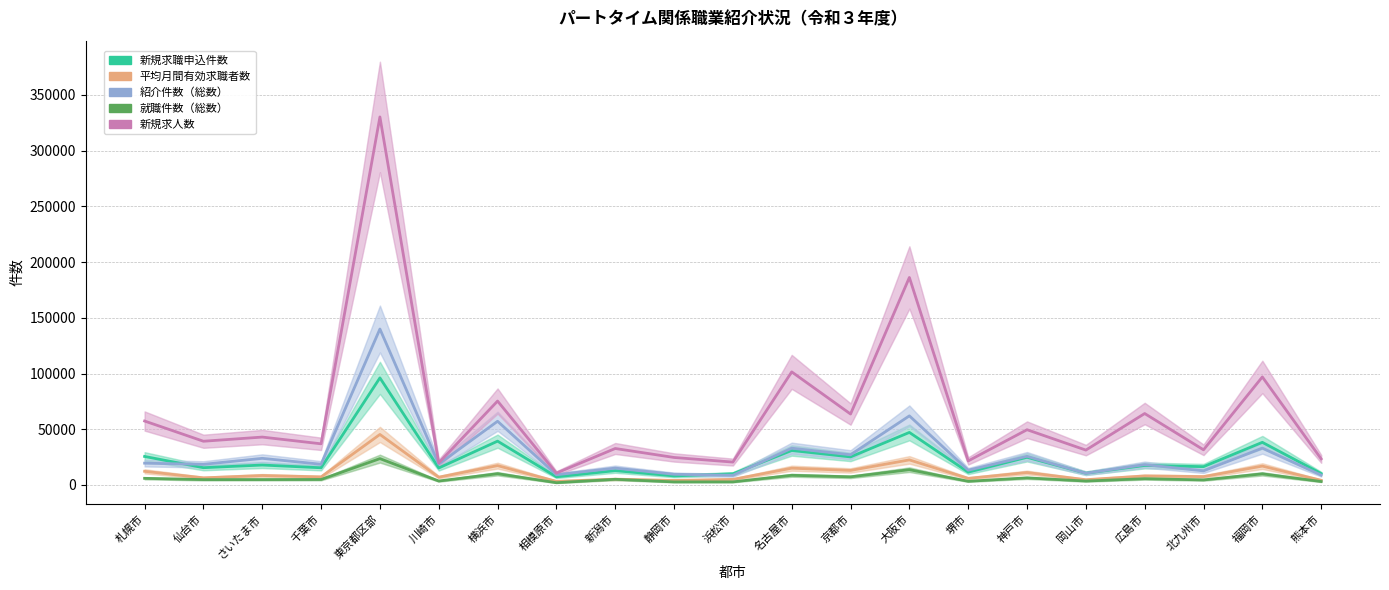

What are all the series names shown in the legend?

新規求職申込件数, 平均月間有効求職者数, 紹介件数（総数）, 就職件数（総数）, 新規求人数